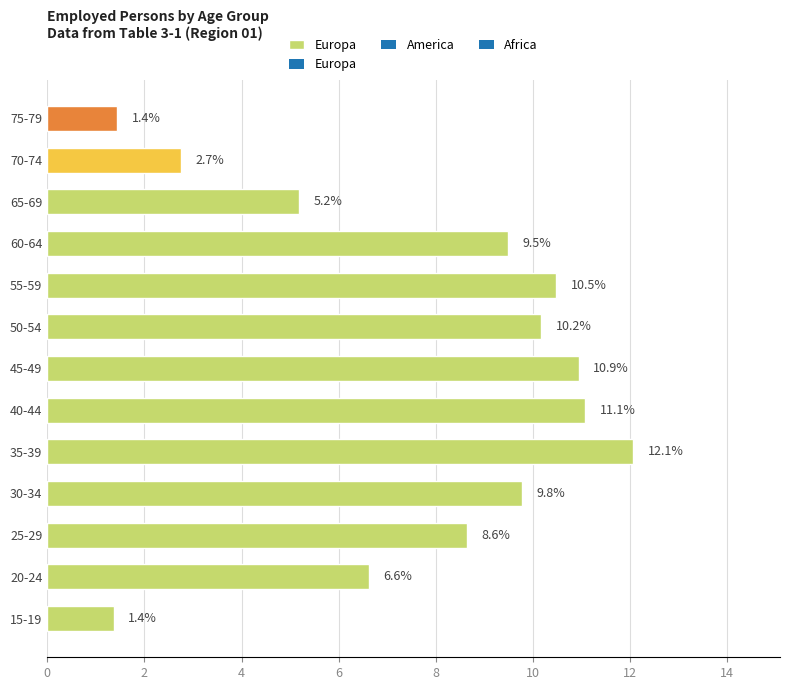

Which label corresponds to the largest value in the chart?

35-39